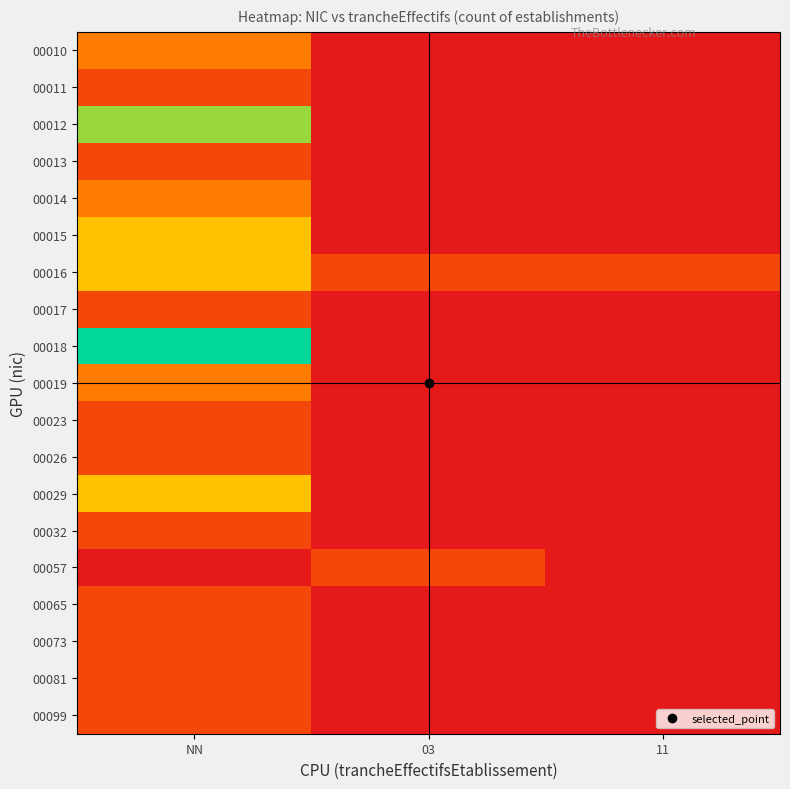

At how many categories does at least one series exceed 0?

3